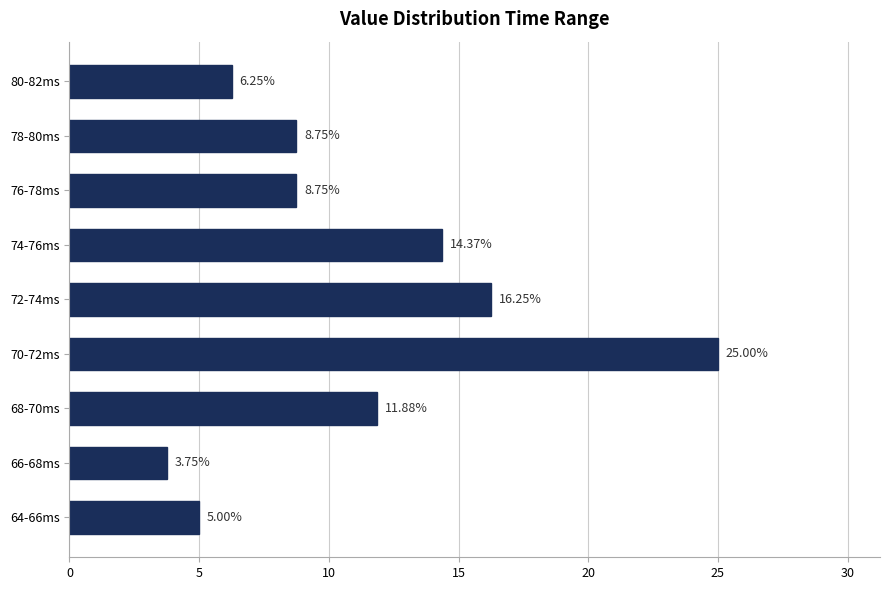

What is the change in value from 68-70ms to 78-80ms?

-3.1